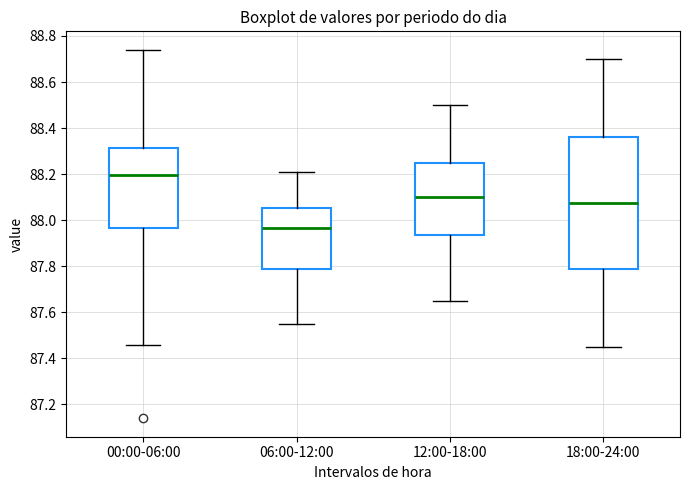

Reading left to right, transcribe this box plot: for each box, give where its median line is, the range the box spans, and where its two whiskers end, as read against the y-axis. The values are not printed on the chart, so give them approximately, as read against the axis.

00:00-06:00: median 88.20, box 87.96 to 88.32, whiskers 87.46 to 88.74
06:00-12:00: median 87.96, box 87.78 to 88.06, whiskers 87.56 to 88.22
12:00-18:00: median 88.10, box 87.94 to 88.26, whiskers 87.66 to 88.50
18:00-24:00: median 88.08, box 87.78 to 88.36, whiskers 87.46 to 88.70